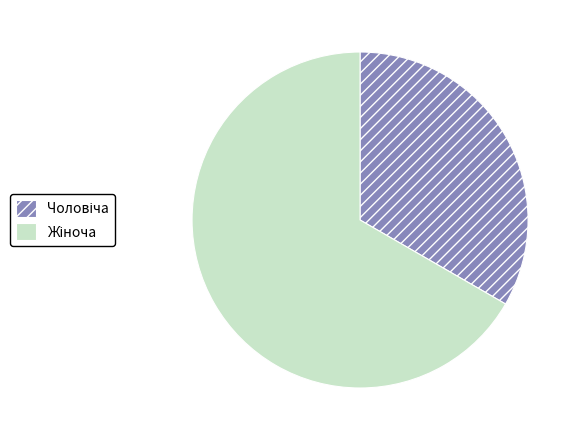

Is there a majority slice in this chart?

Yes